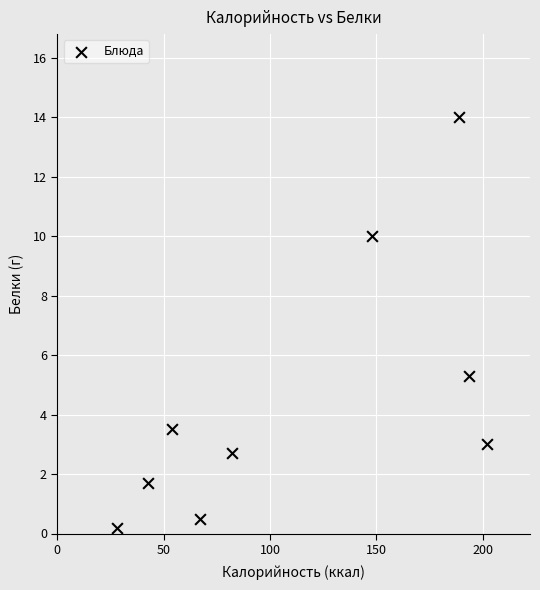

What Y value in the scatter plot is closest to 7?

5.3